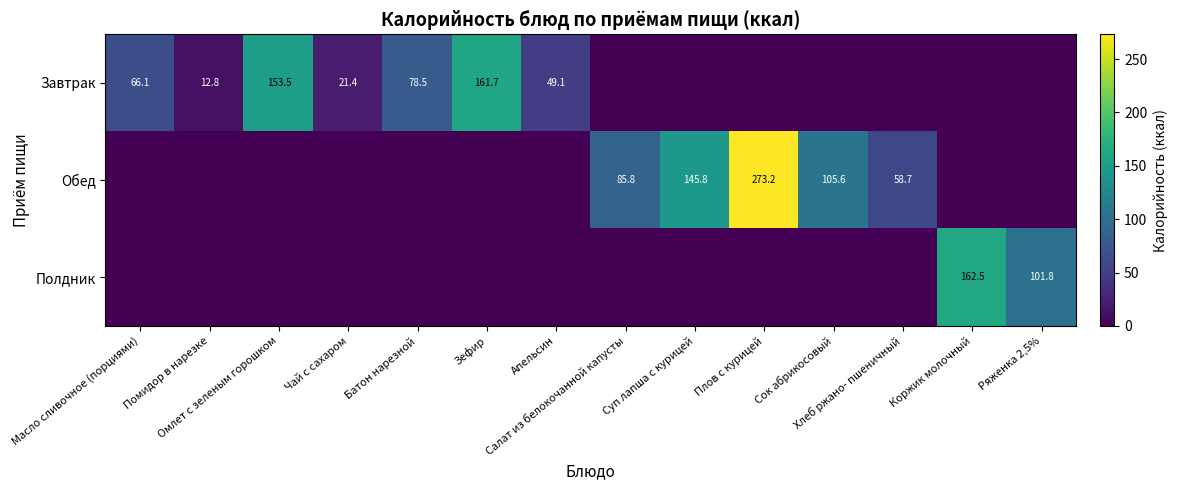

Rank the series by their maximum value, from lowest to highest.

Завтрак, Полдник, Обед